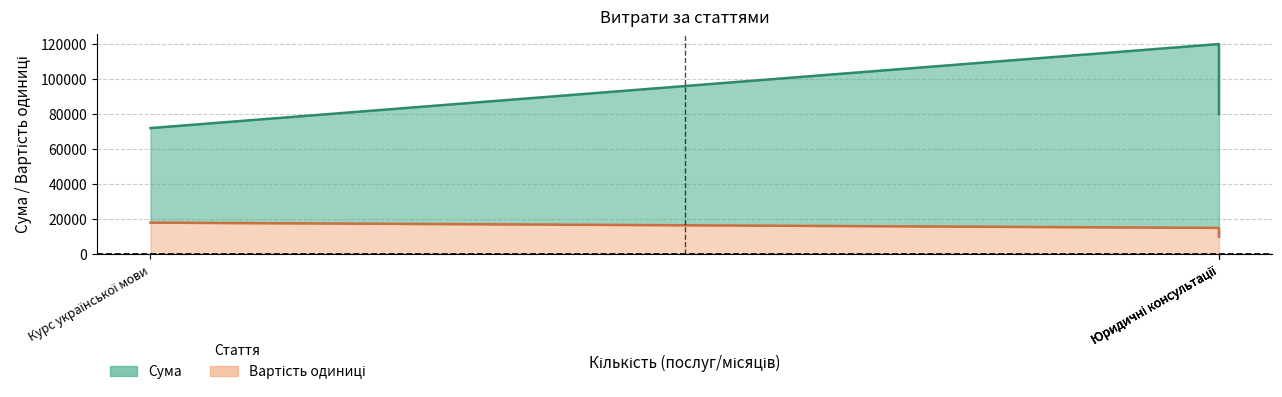

True or false: Вартість одиниці and Сума cross at least once.

False